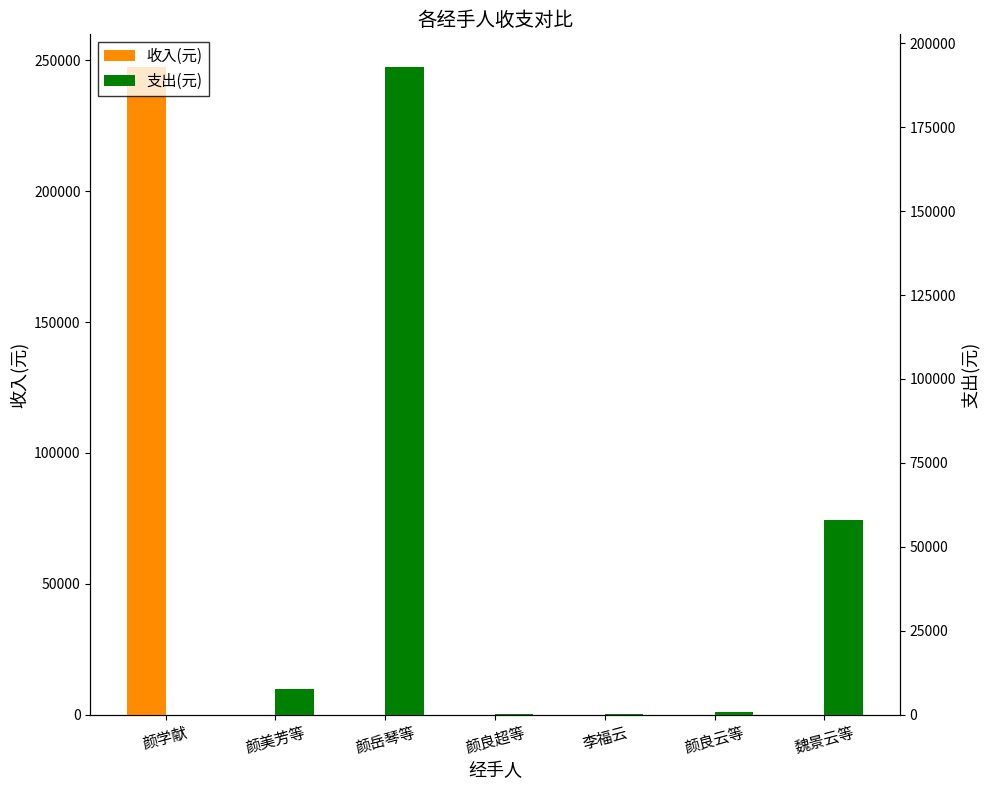

Which series has the largest range (max minus min)?

收入(元)